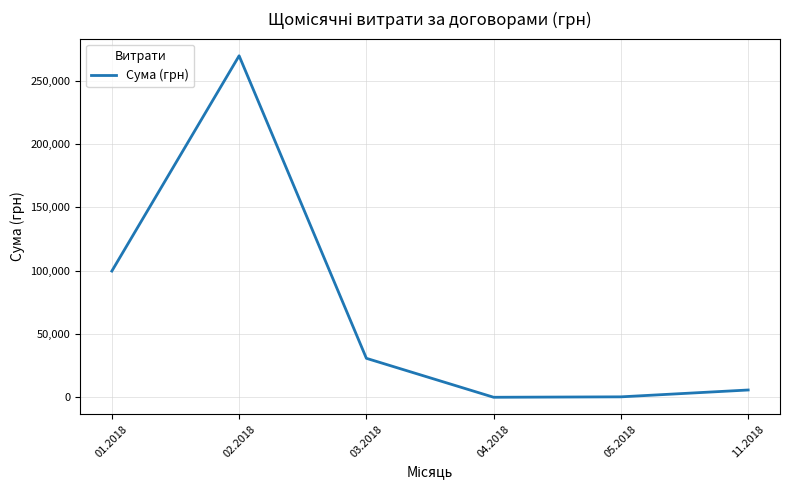

What is the maximum value shown in the chart?

269576.4